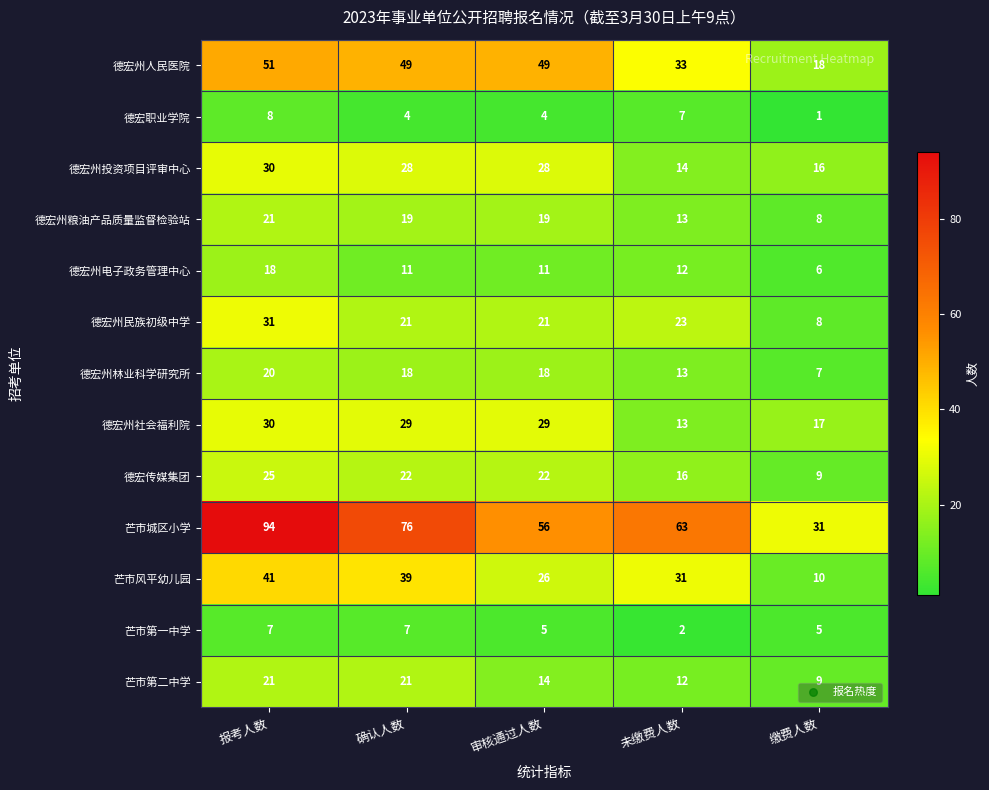

At which category is the sum across all series the highest?

报考人数